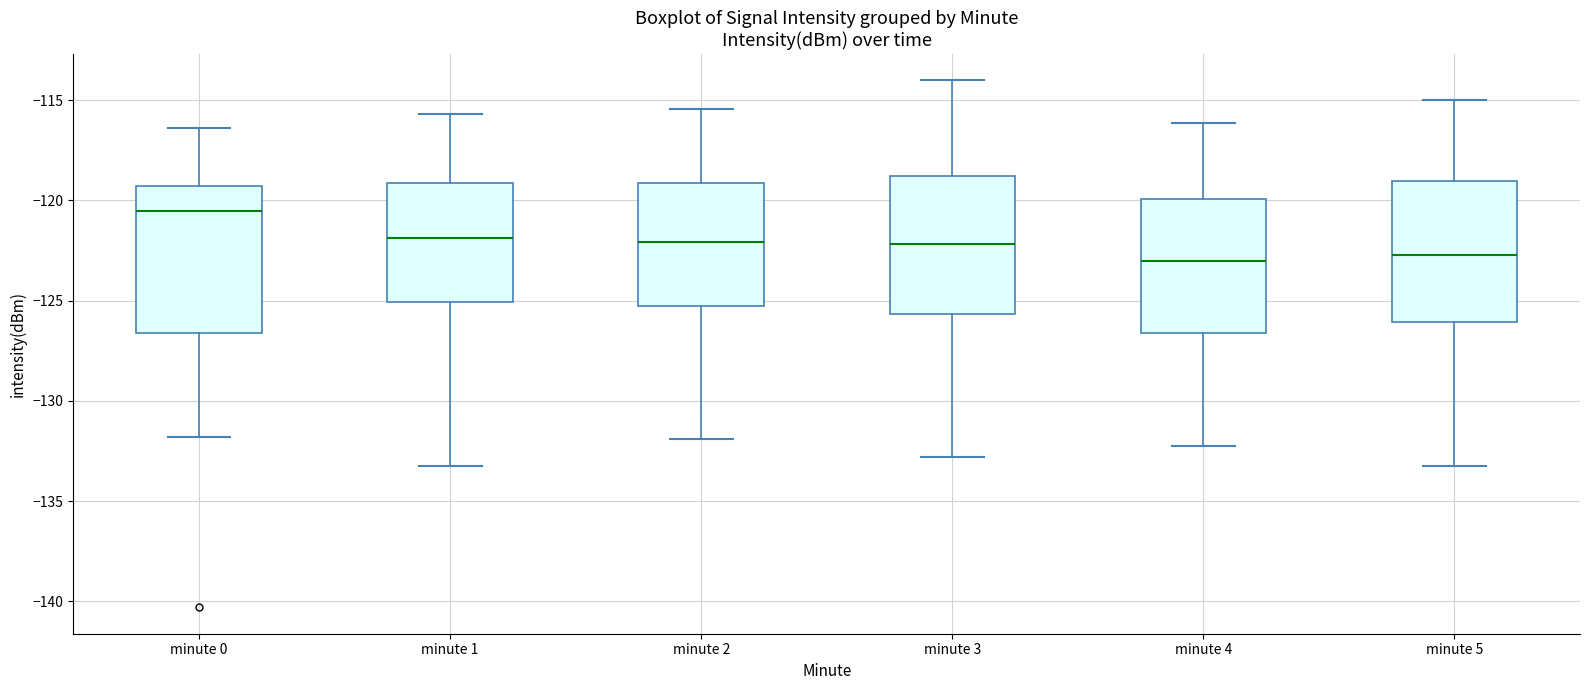

Reading left to right, transcribe this box plot: for each box, give where its median line is, the range the box spans, and where its two whiskers end, as read against the y-axis. The values are not printed on the chart, so give them approximately, as read against the axis.

minute 0: median -120.5, box -126.5 to -119.5, whiskers -132.0 to -116.5
minute 1: median -122.0, box -125.0 to -119.0, whiskers -133.0 to -115.5
minute 2: median -122.0, box -125.5 to -119.0, whiskers -132.0 to -115.5
minute 3: median -122.0, box -125.5 to -119.0, whiskers -133.0 to -114.0
minute 4: median -123.0, box -126.5 to -120.0, whiskers -132.0 to -116.0
minute 5: median -122.5, box -126.0 to -119.0, whiskers -133.0 to -115.0